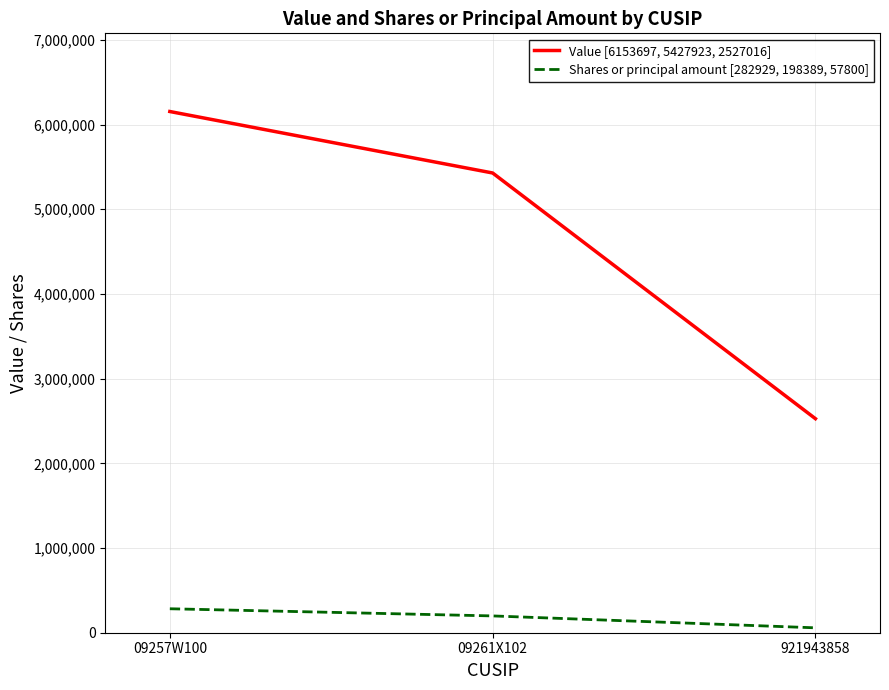

Which series has the widest spread of values?

Value [6153697, 5427923, 2527016]